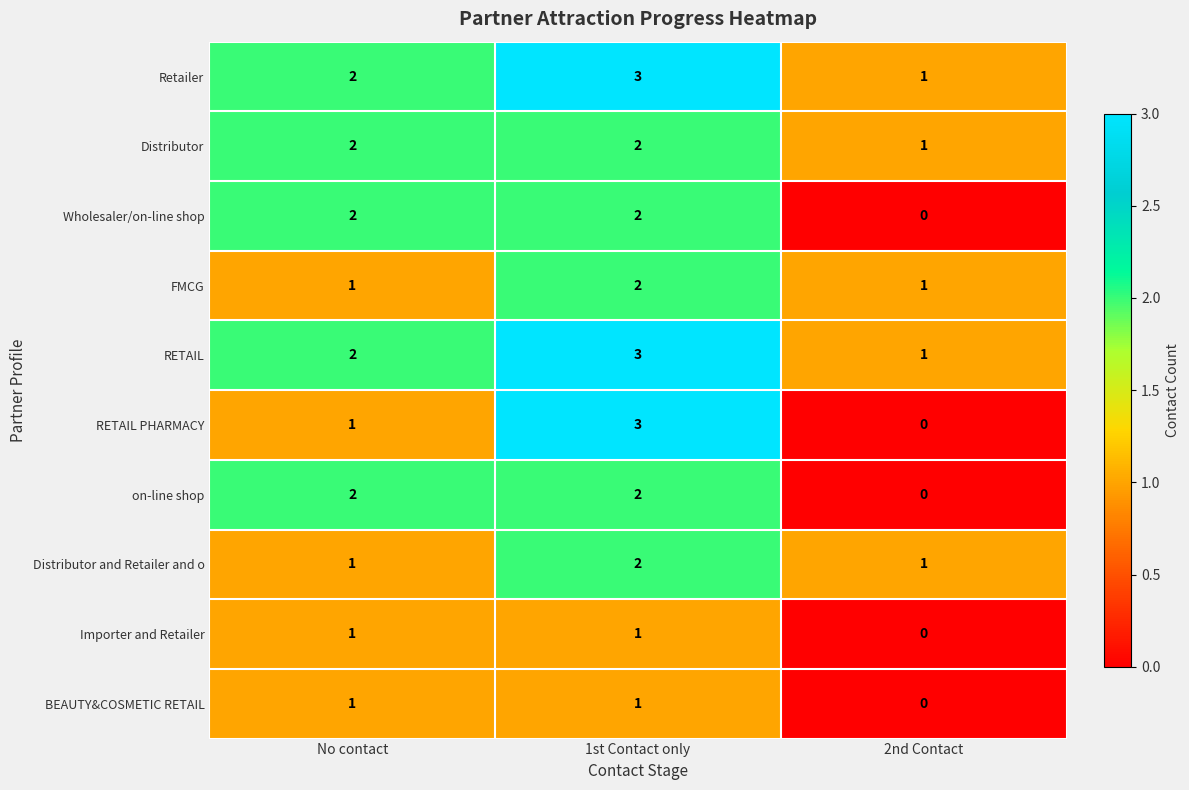

What is the difference between the highest and lowest values at 1st Contact only?

2